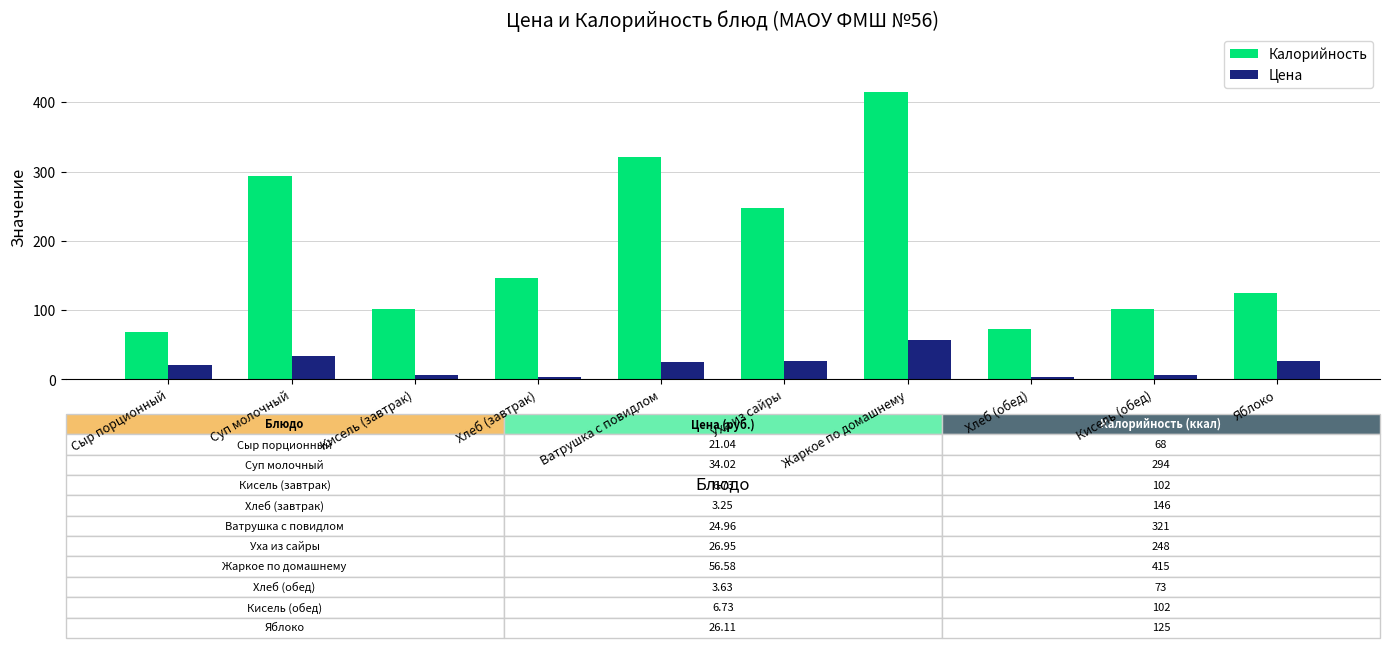

List the series in order of their peak value, highest first.

Калорийность, Цена